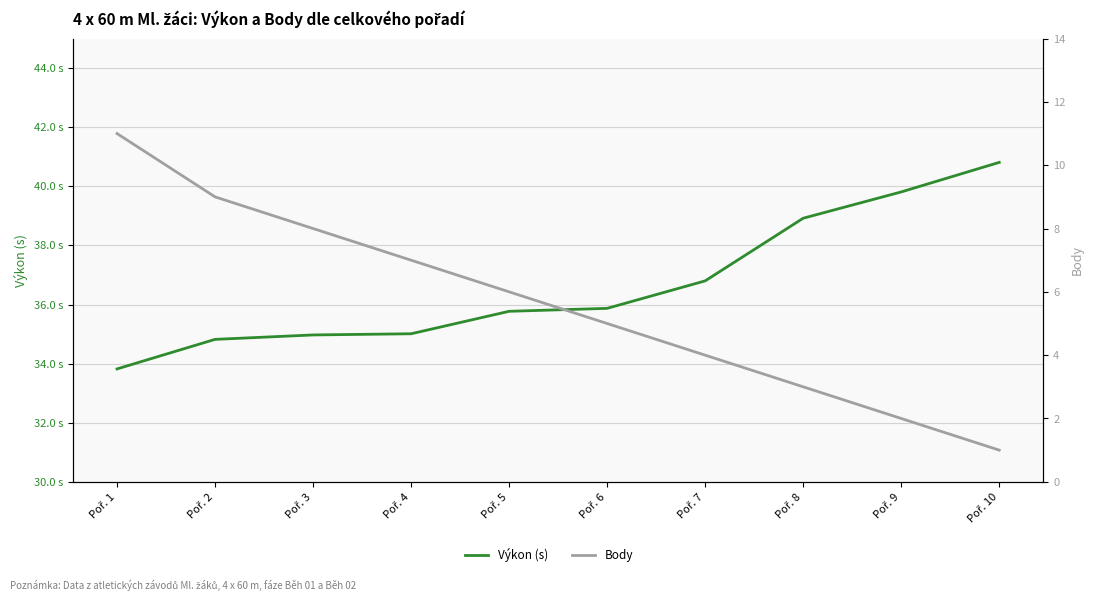

What is the greatest value displayed?

40.8